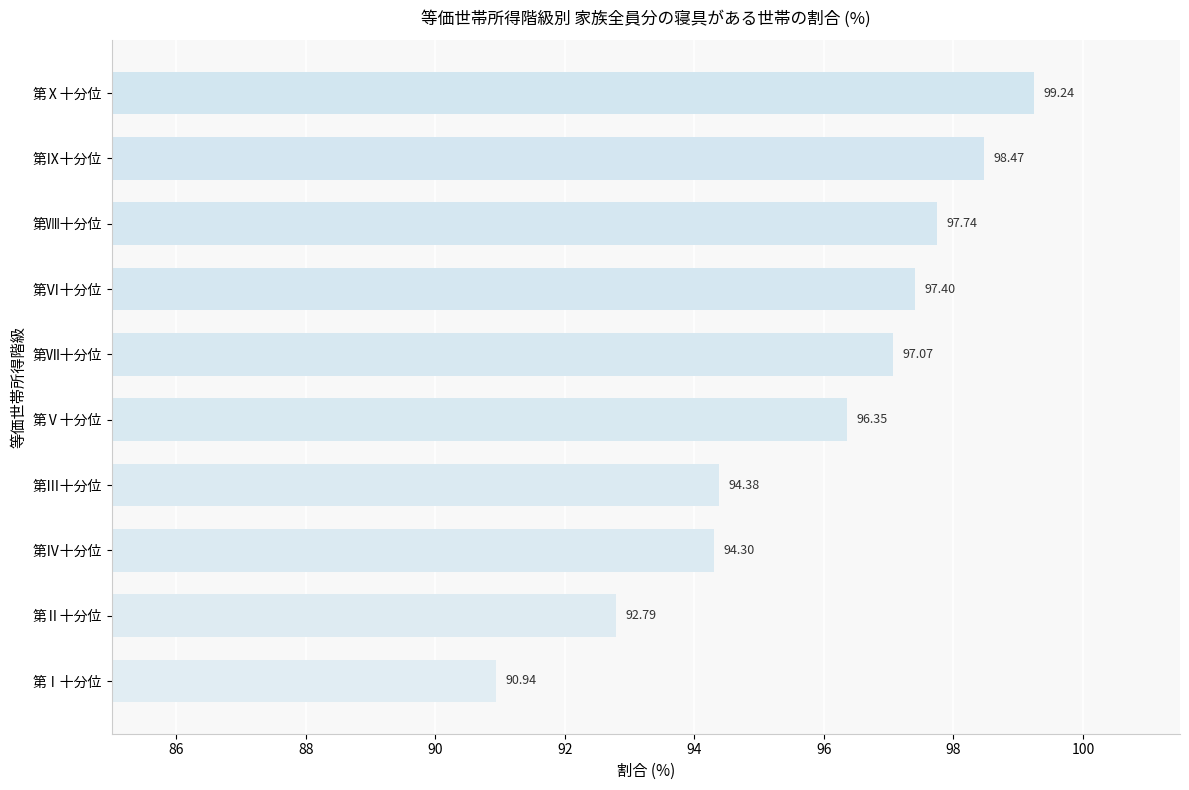

Where is the data nearest to the value 95?

第Ⅲ十分位